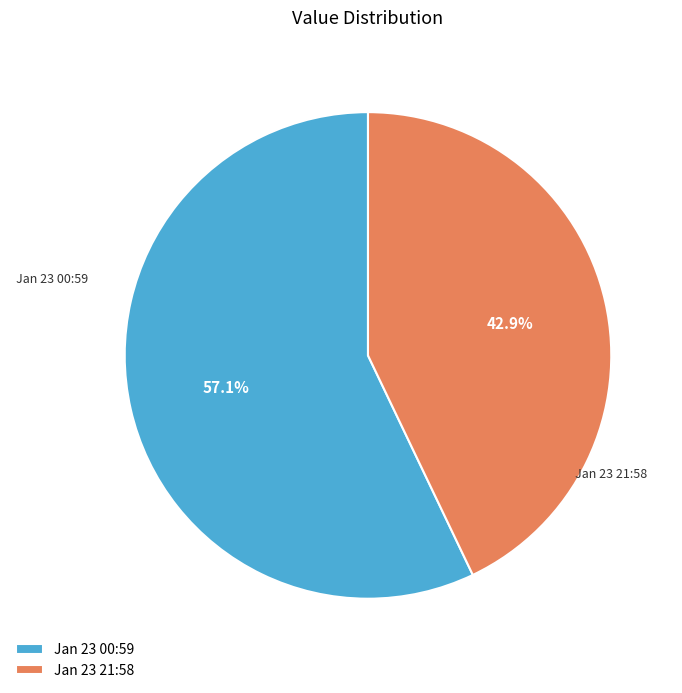

Rank the categories by value from highest to lowest.

Jan 23 00:59, Jan 23 21:58